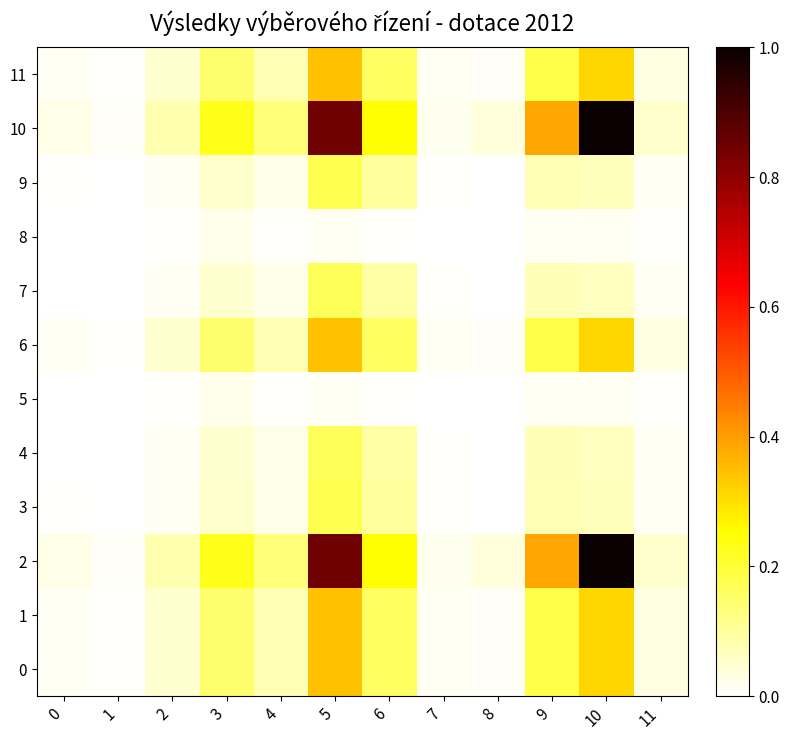

Between 9 and 11, which series saw the biggest shift?

2